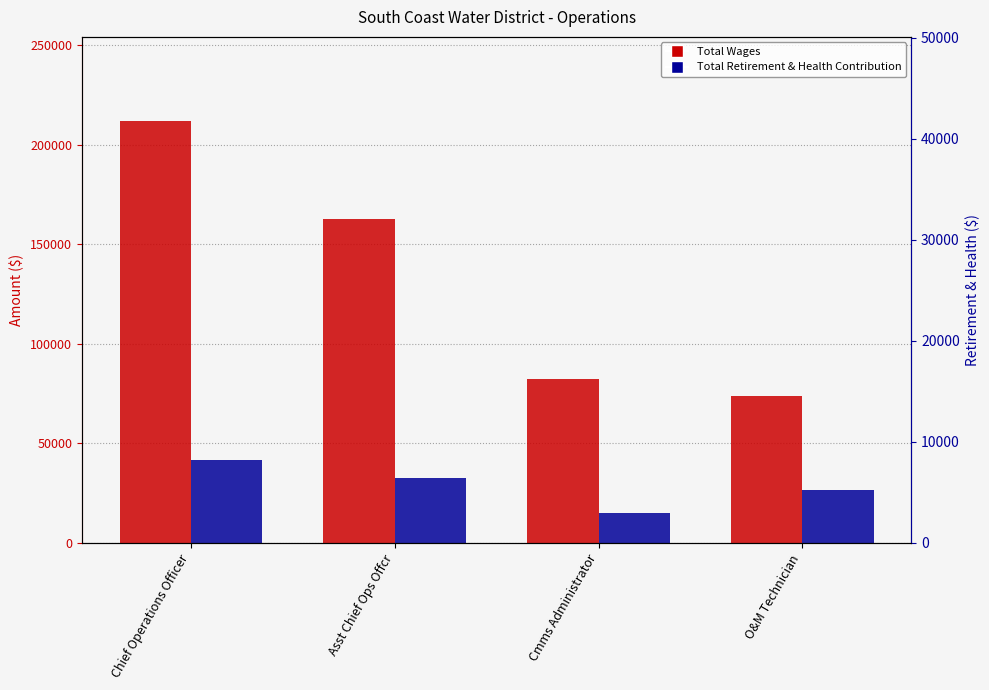

What is the label of the 1st bar from the left?

Chief Operations Officer